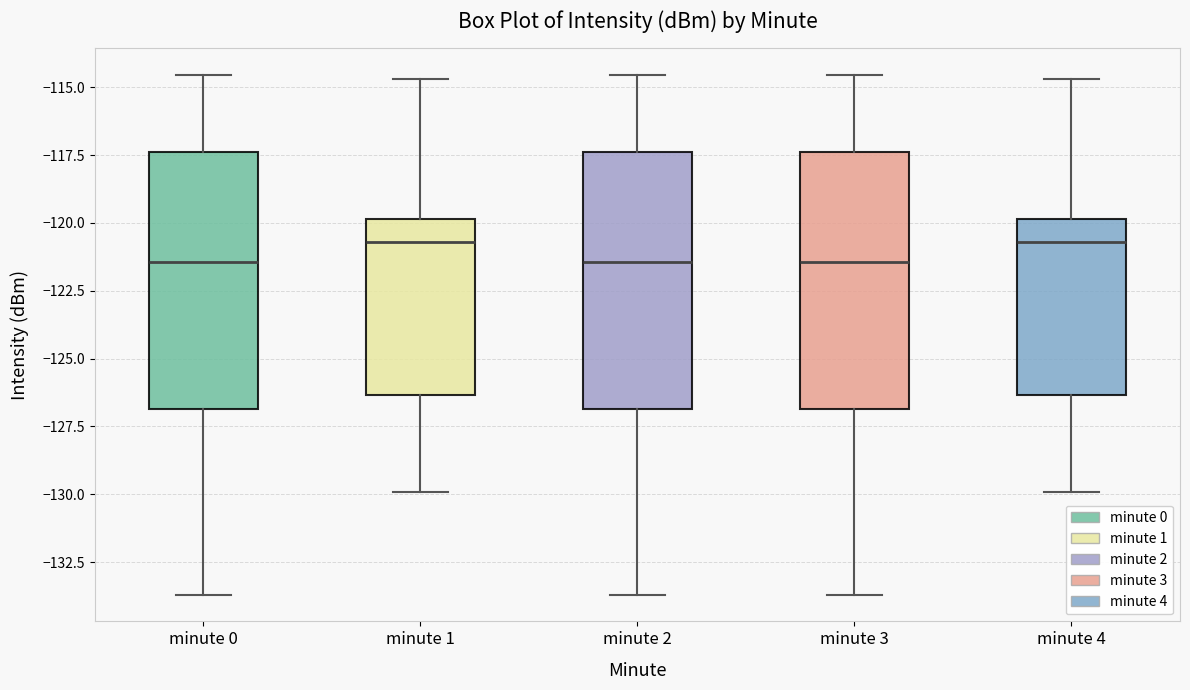

Where does the upper whisker of the box for minute 1 end on the y-axis? The values are not printed on the chart, so give them approximately, as read against the axis.

-114.5